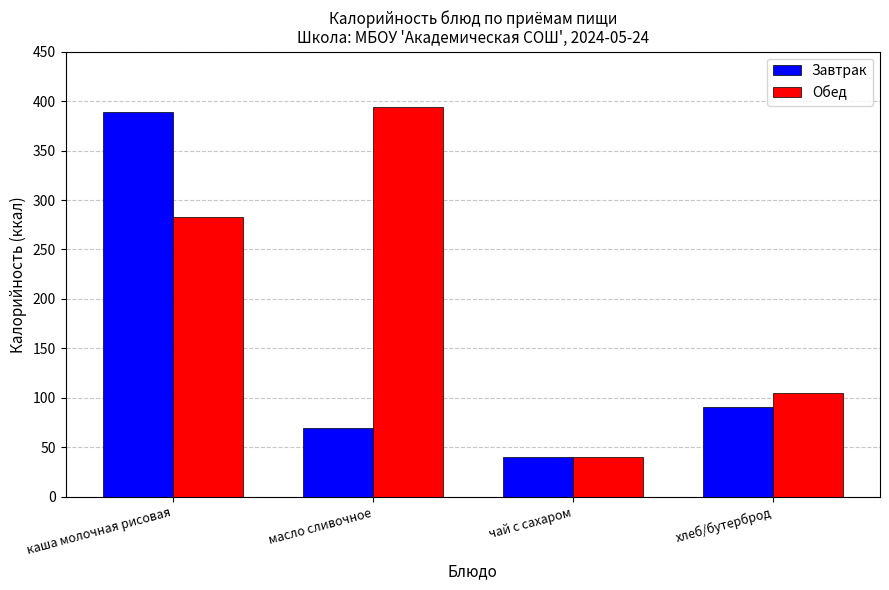

Reading right to left, extract all data points from this chart.

Завтрак: хлеб/бутерброд=90.8	чай с сахаром=40.0	масло сливочное=69.7	каша молочная рисовая=388.9
Обед: хлеб/бутерброд=105.2	чай с сахаром=40.0	масло сливочное=394.2	каша молочная рисовая=283.1